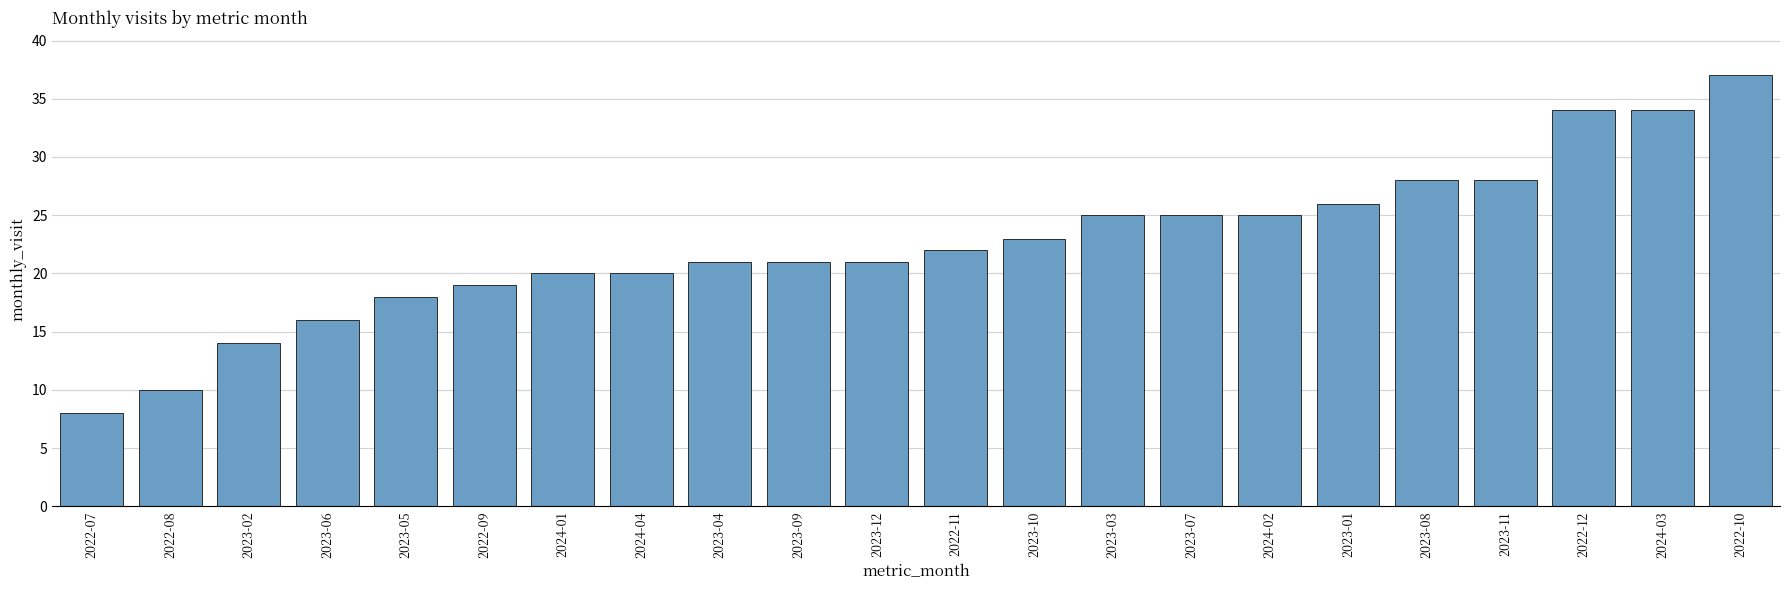

Reading right to left, what are all the values shown in this chart?

37	34	34	28	28	26	25	25	25	23	22	21	21	21	20	20	19	18	16	14	10	8